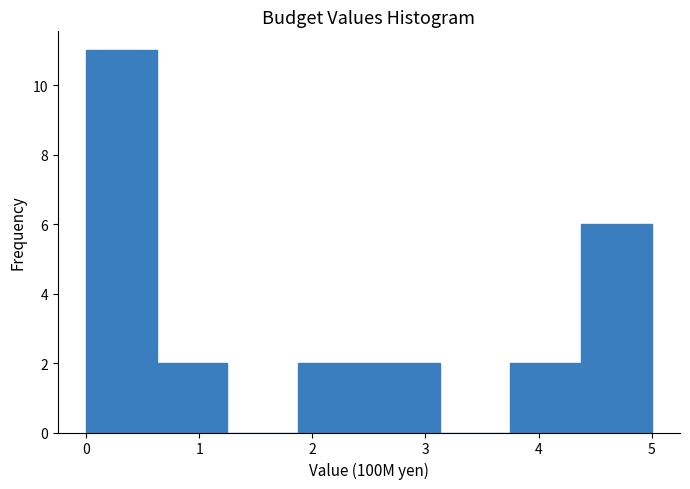

Over which range of the x-axis is the bar tallest?

0.0 to 0.6